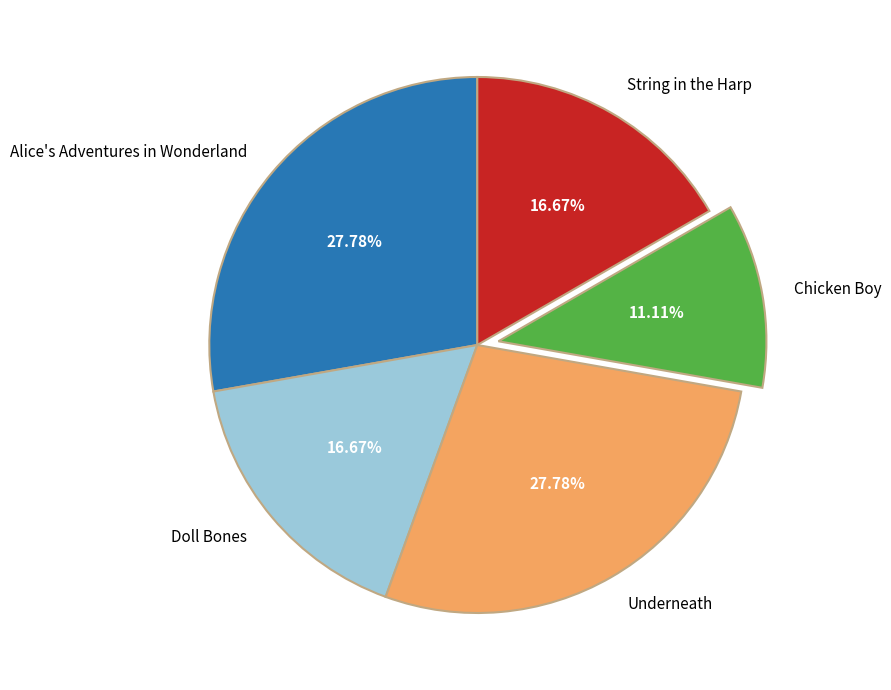

Does Chicken Boy account for over 50% of the chart?

No